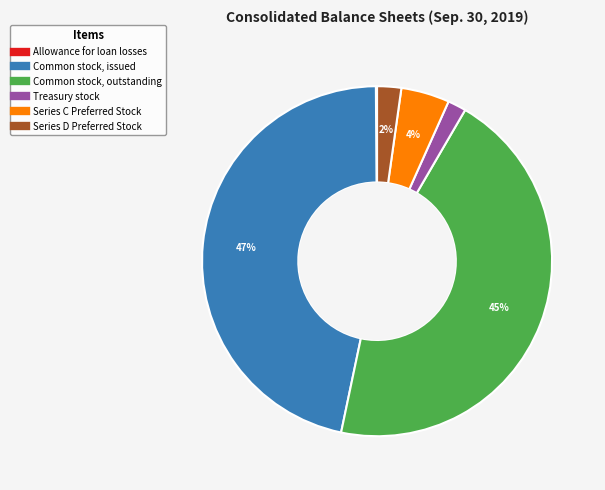

To the nearest percent, what is the average slice percentage?

17%